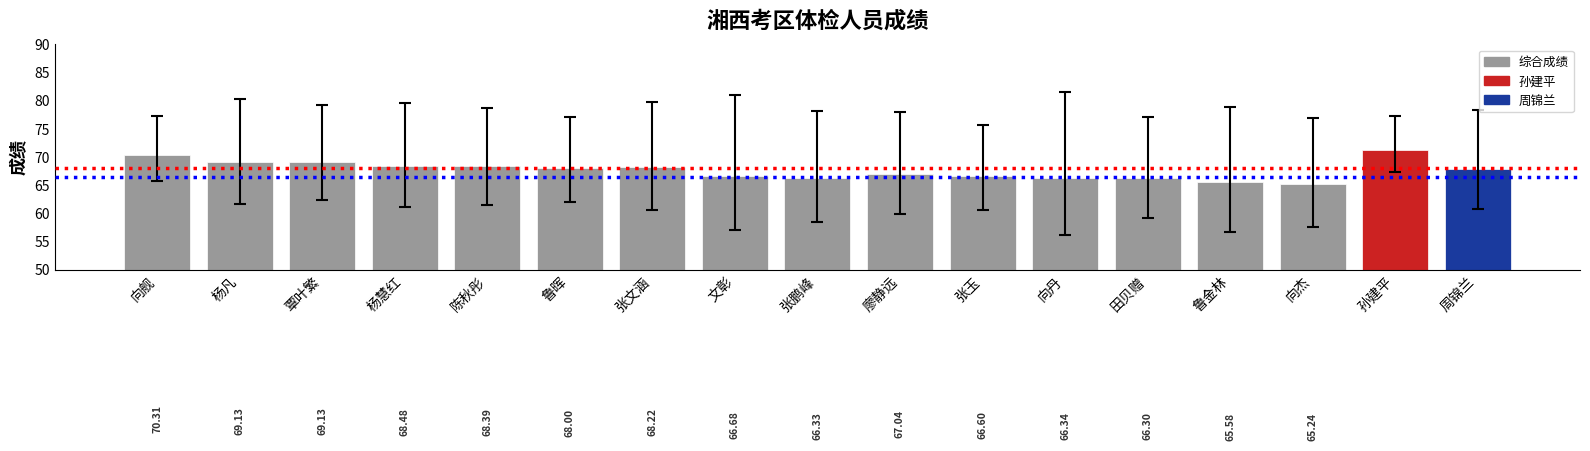

The value at 向舰 is 70.3. True or false?

True